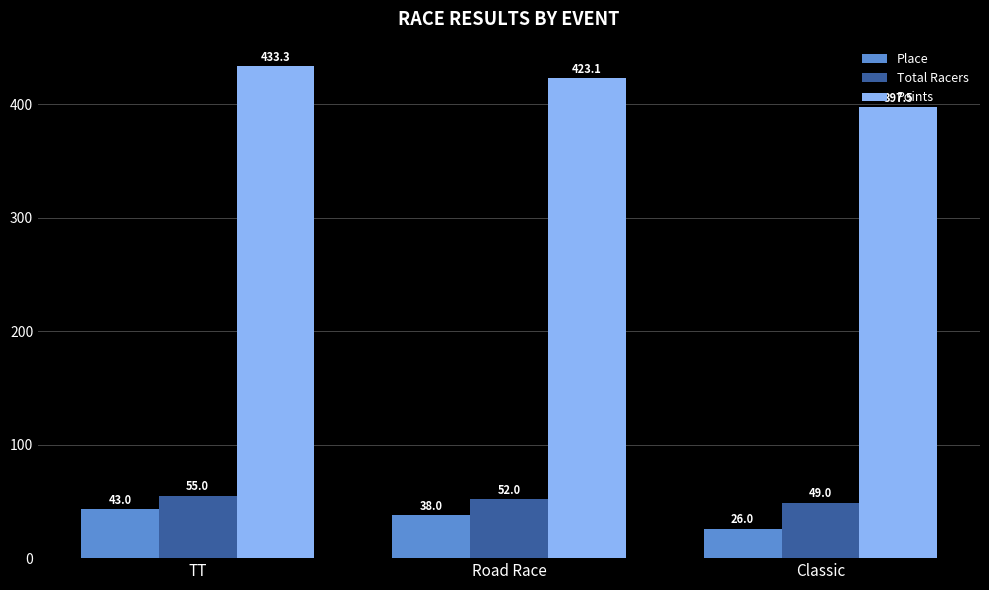

Reading right to left, list all the values displayed in this chart.

Place: 26.0	38.0	43.0
Total Racers: 49.0	52.0	55.0
Points: 397.5	423.1	433.3